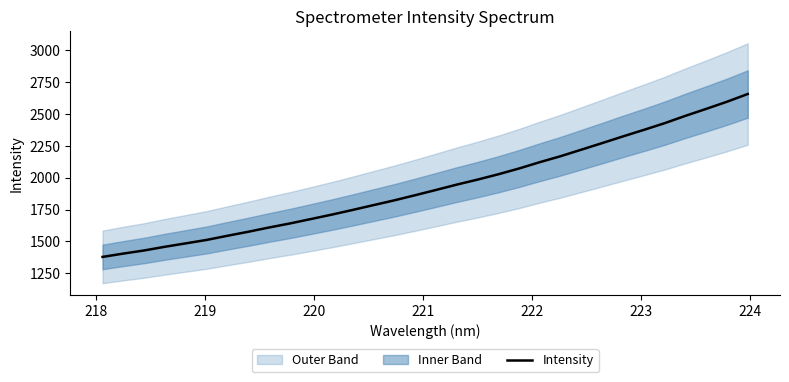

True or false: there are more than 0 points higher than both neighbors.

False